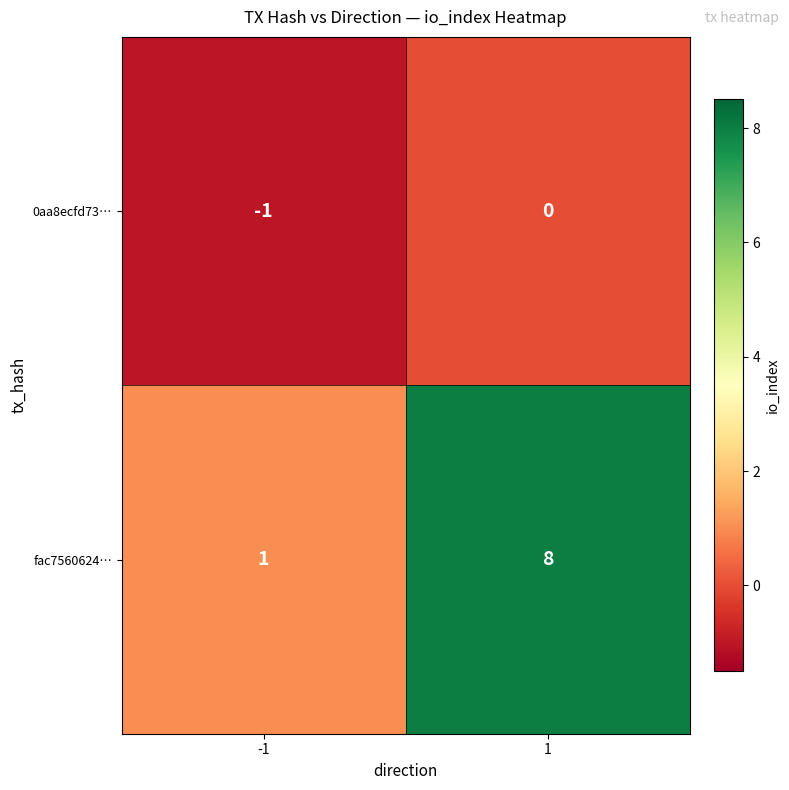

Rank the series at 1 from highest to lowest value.

fac7560624…, 0aa8ecfd73…